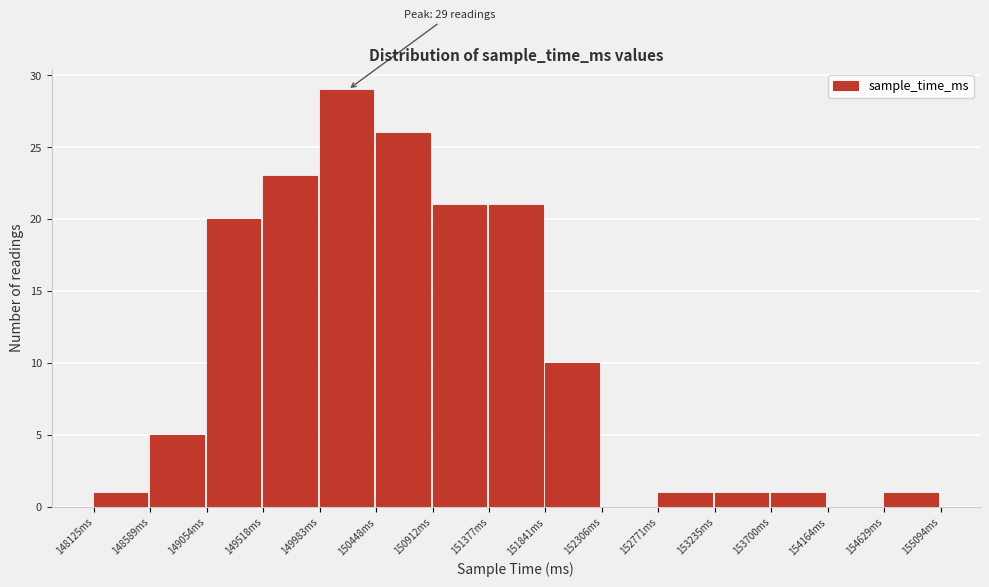

Over which range of the x-axis is the bar tallest?

150000 to 150450